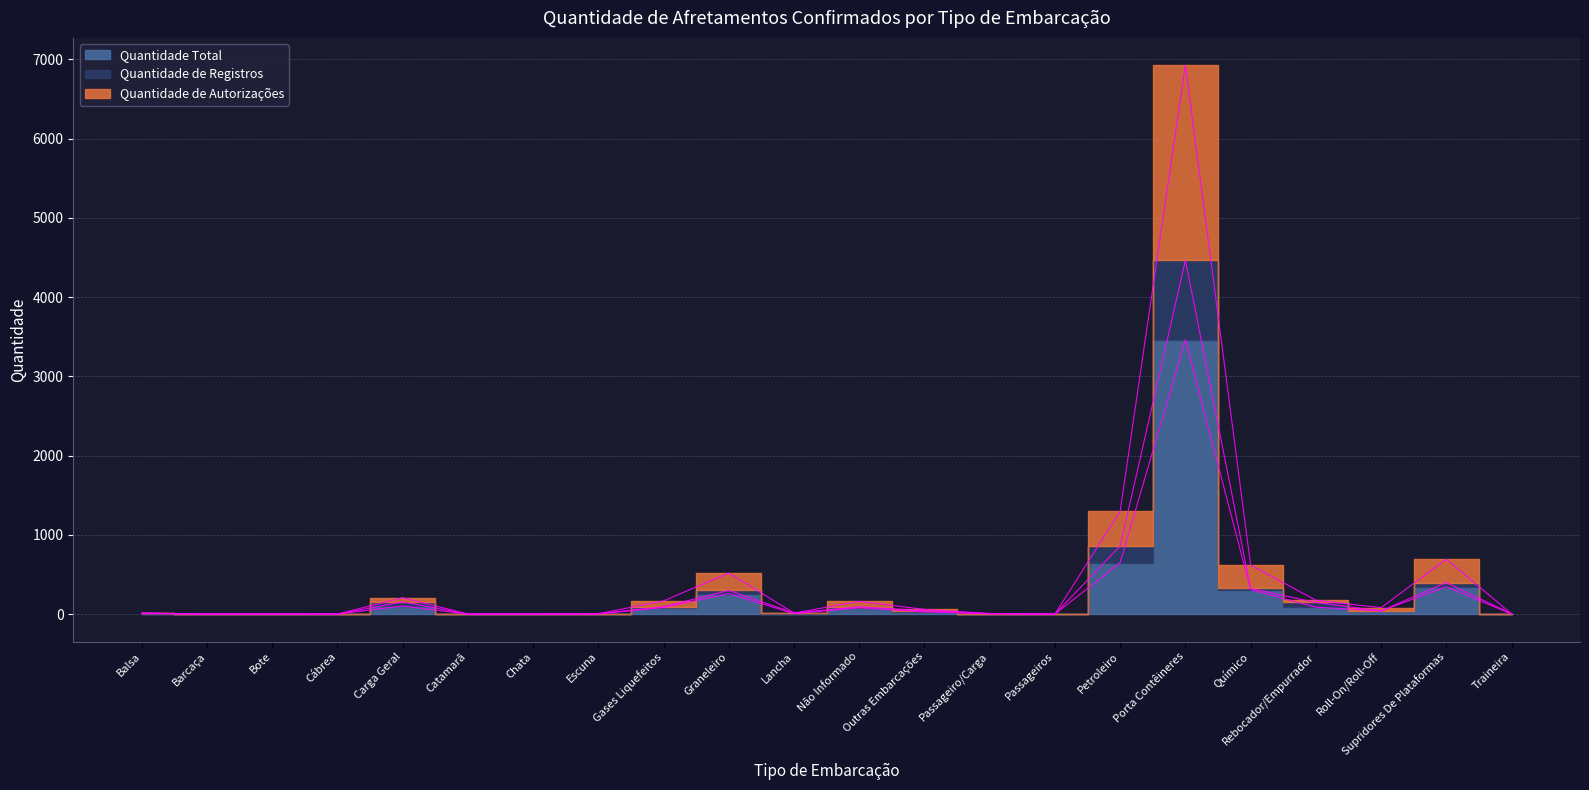

What is the sum of the Quantidade Total values at Passageiro/Carga and Traineira?

6